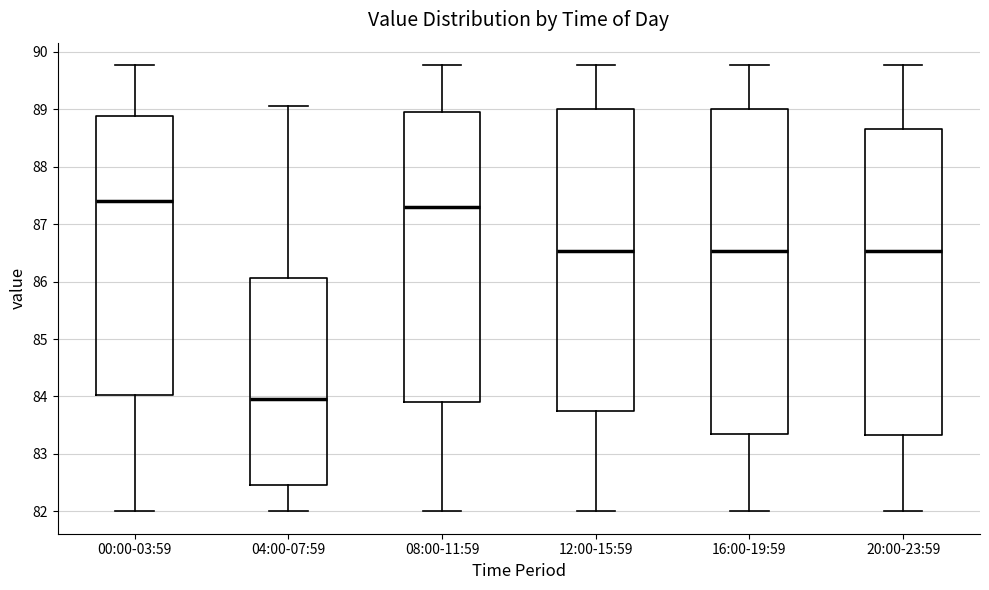

Reading left to right, transcribe this box plot: for each box, give where its median line is, the range the box spans, and where its two whiskers end, as read against the y-axis. The values are not printed on the chart, so give them approximately, as read against the axis.

00:00-03:59: median 87.4, box 84.0 to 88.9, whiskers 82.0 to 89.8
04:00-07:59: median 84.0, box 82.5 to 86.1, whiskers 82.0 to 89.1
08:00-11:59: median 87.3, box 83.9 to 89.0, whiskers 82.0 to 89.8
12:00-15:59: median 86.5, box 83.8 to 89.0, whiskers 82.0 to 89.8
16:00-19:59: median 86.5, box 83.4 to 89.0, whiskers 82.0 to 89.8
20:00-23:59: median 86.5, box 83.3 to 88.7, whiskers 82.0 to 89.8